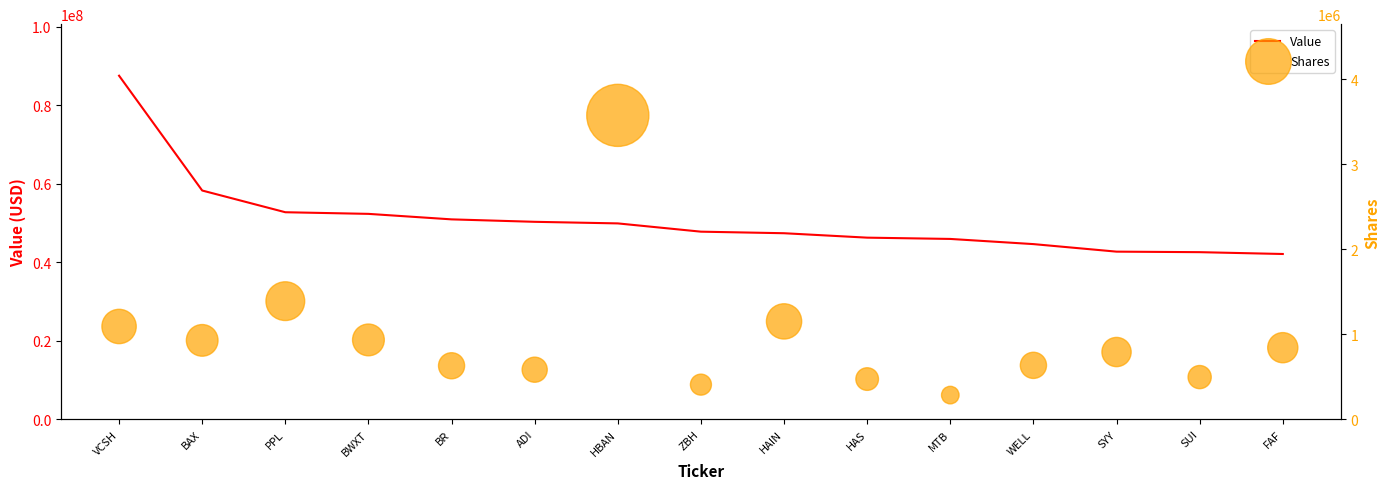

Is the value of Value at HAIN greater than the value of Shares at PPL?

Yes